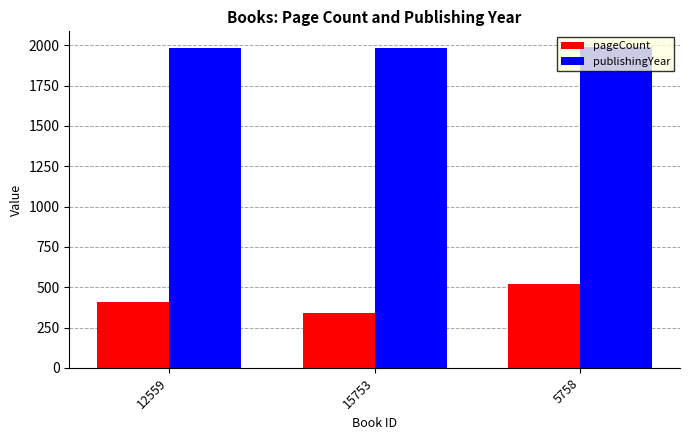

The value of pageCount at 15753 is 340. True or false?

True